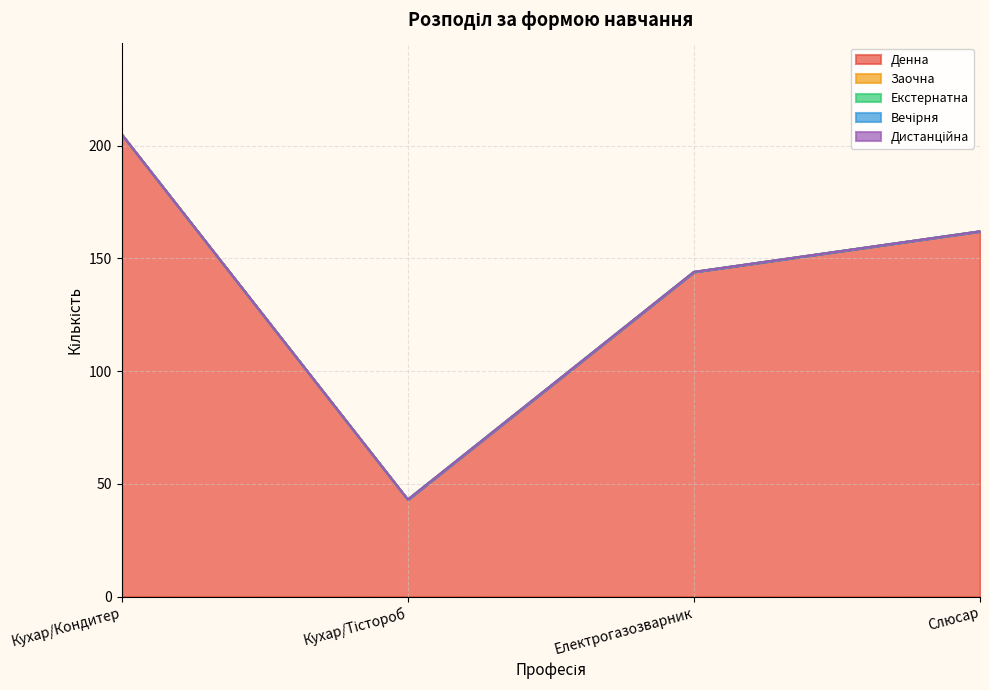

List the series in order of their peak value, lowest first.

Заочна, Екстернатна, Вечірня, Дистанційна, Денна